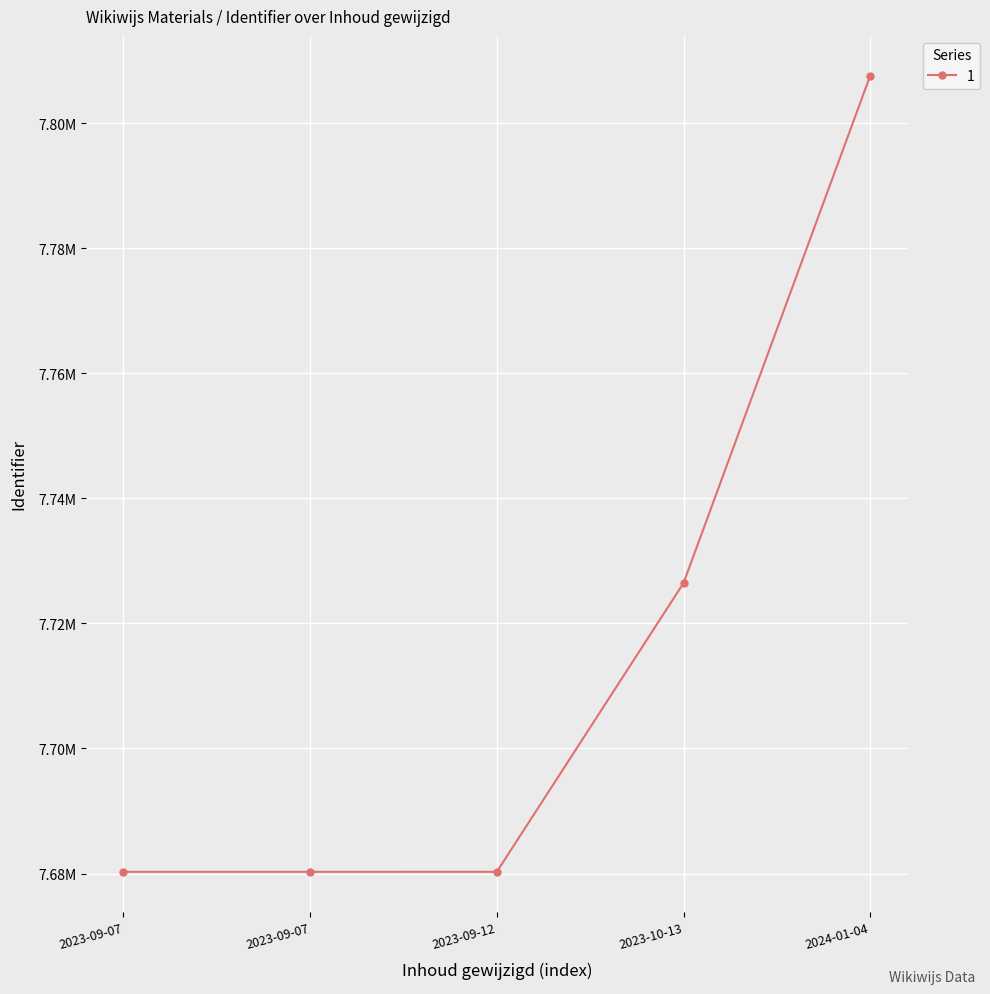

Does the chart have visible grid lines?

Yes